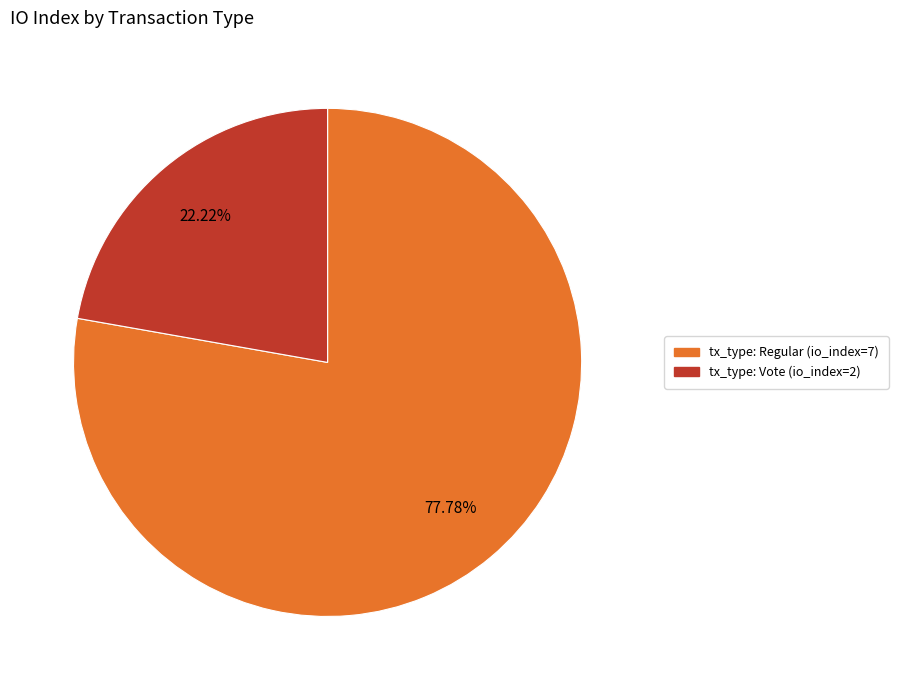

To the nearest percent, what is the difference between the tx_type: Vote (io_index=2) and tx_type: Regular (io_index=7) slice percentages?

56%